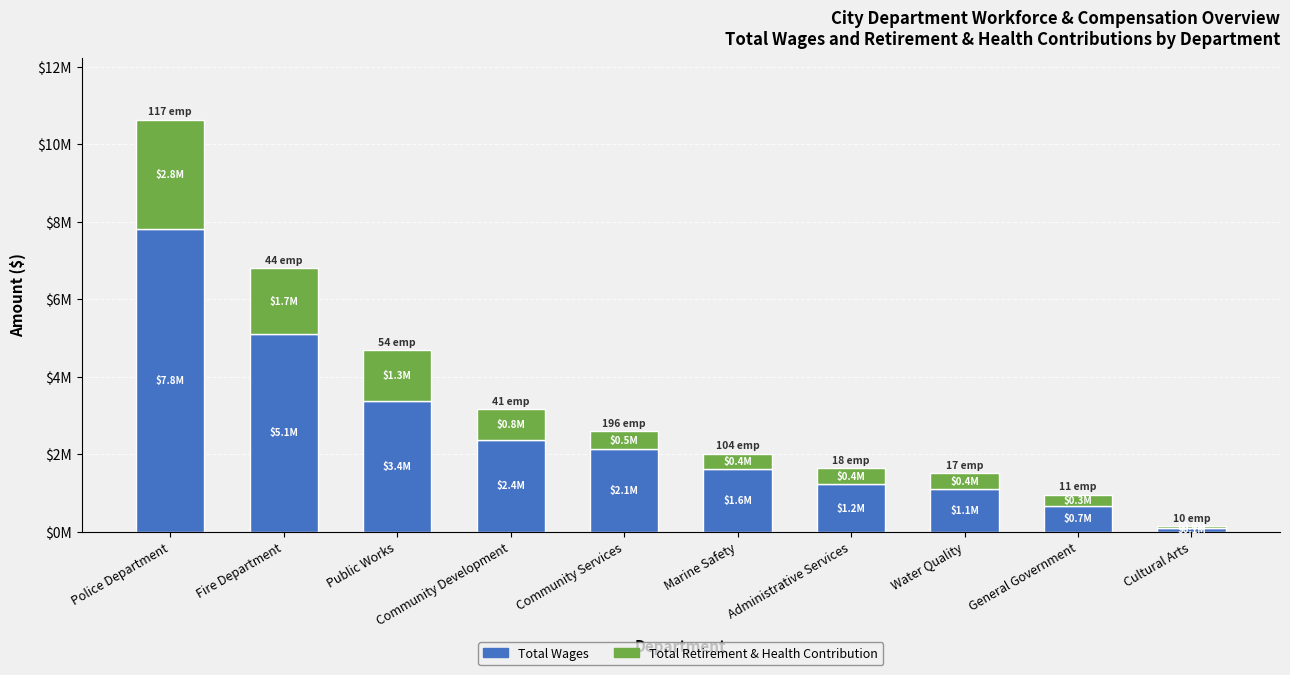

What is the sum of the Total Wages values at Community Services and Public Works?

5513469